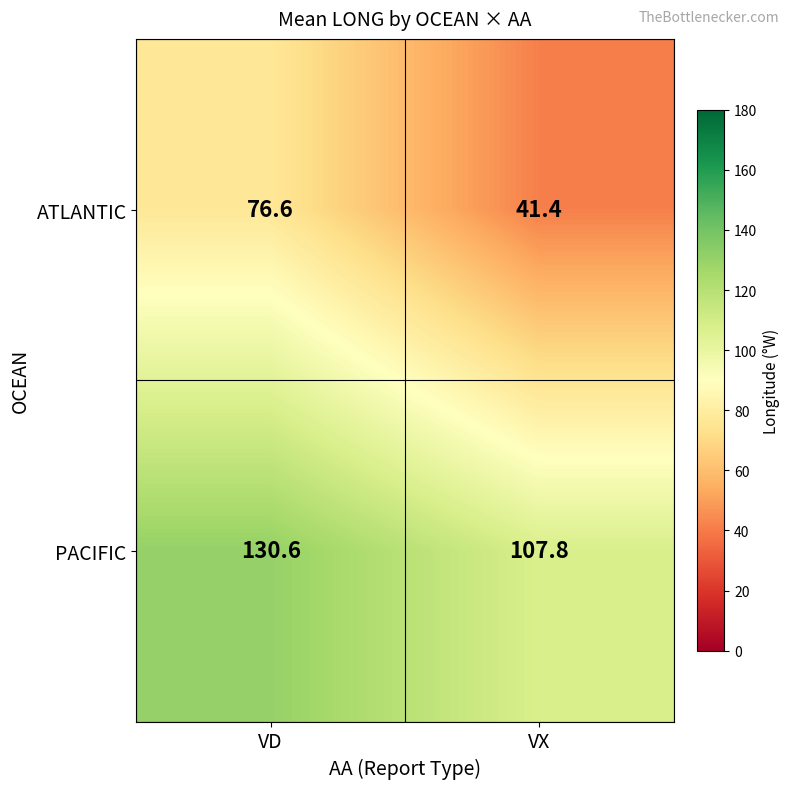

Rank the series by their average value, from lowest to highest.

ATLANTIC, PACIFIC